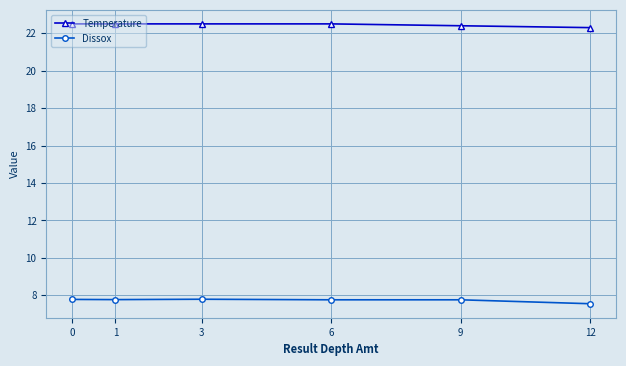

What is the value of the Dissox point at the 1st from the left?

7.8